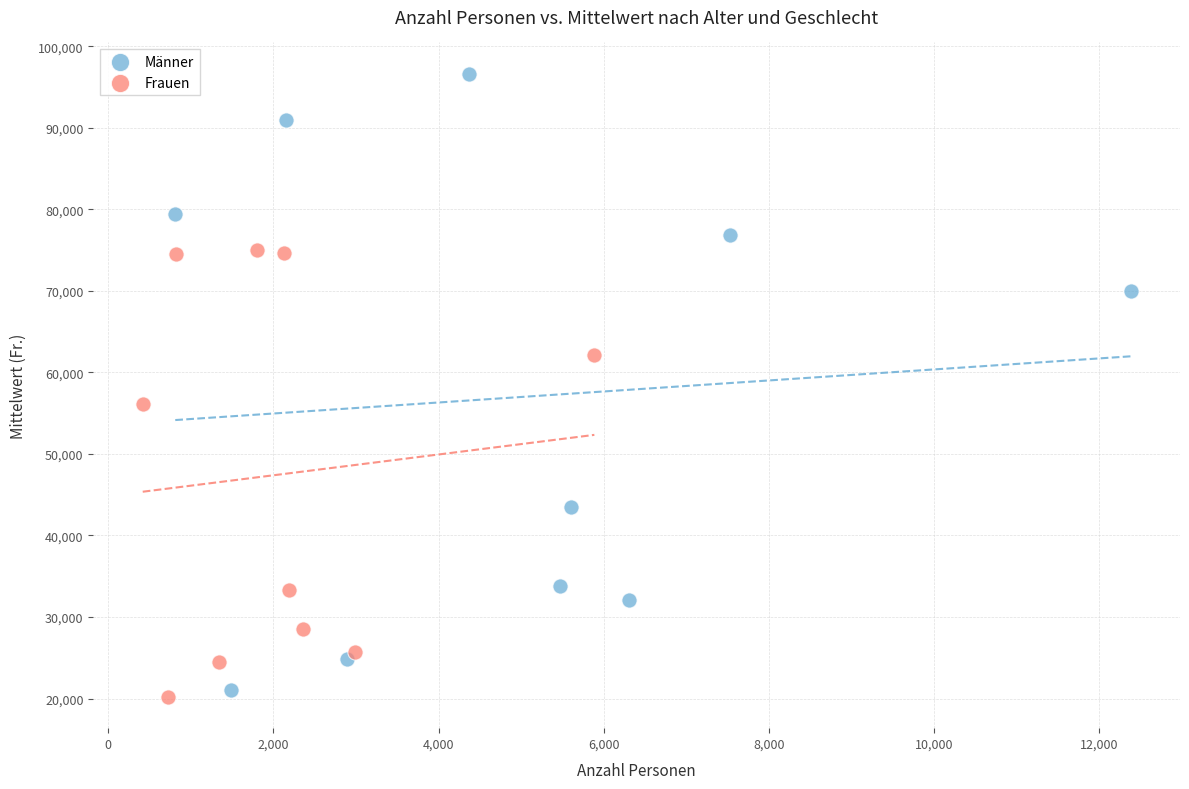

Which series reaches the maximum Y coordinate?

Männer